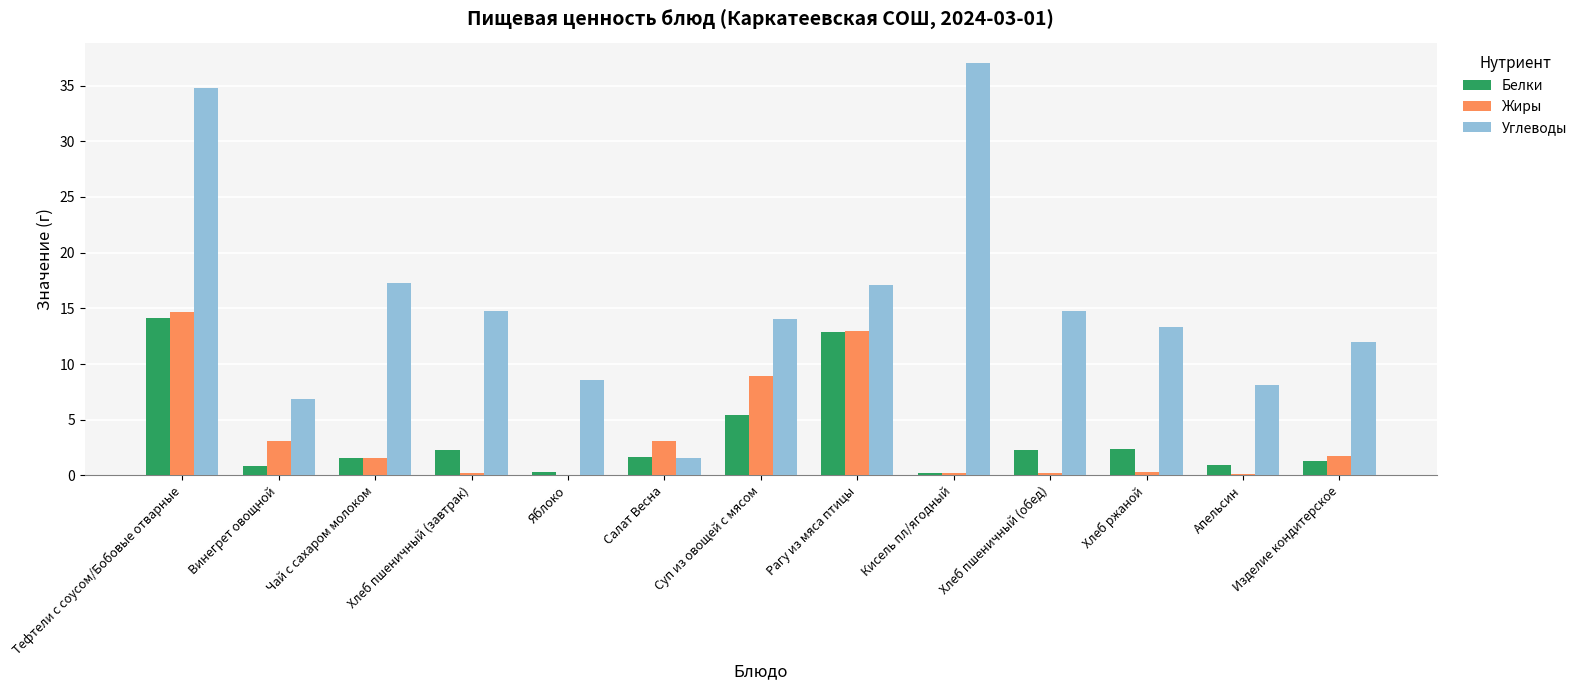

What is the average value of the Белки series?

3.6